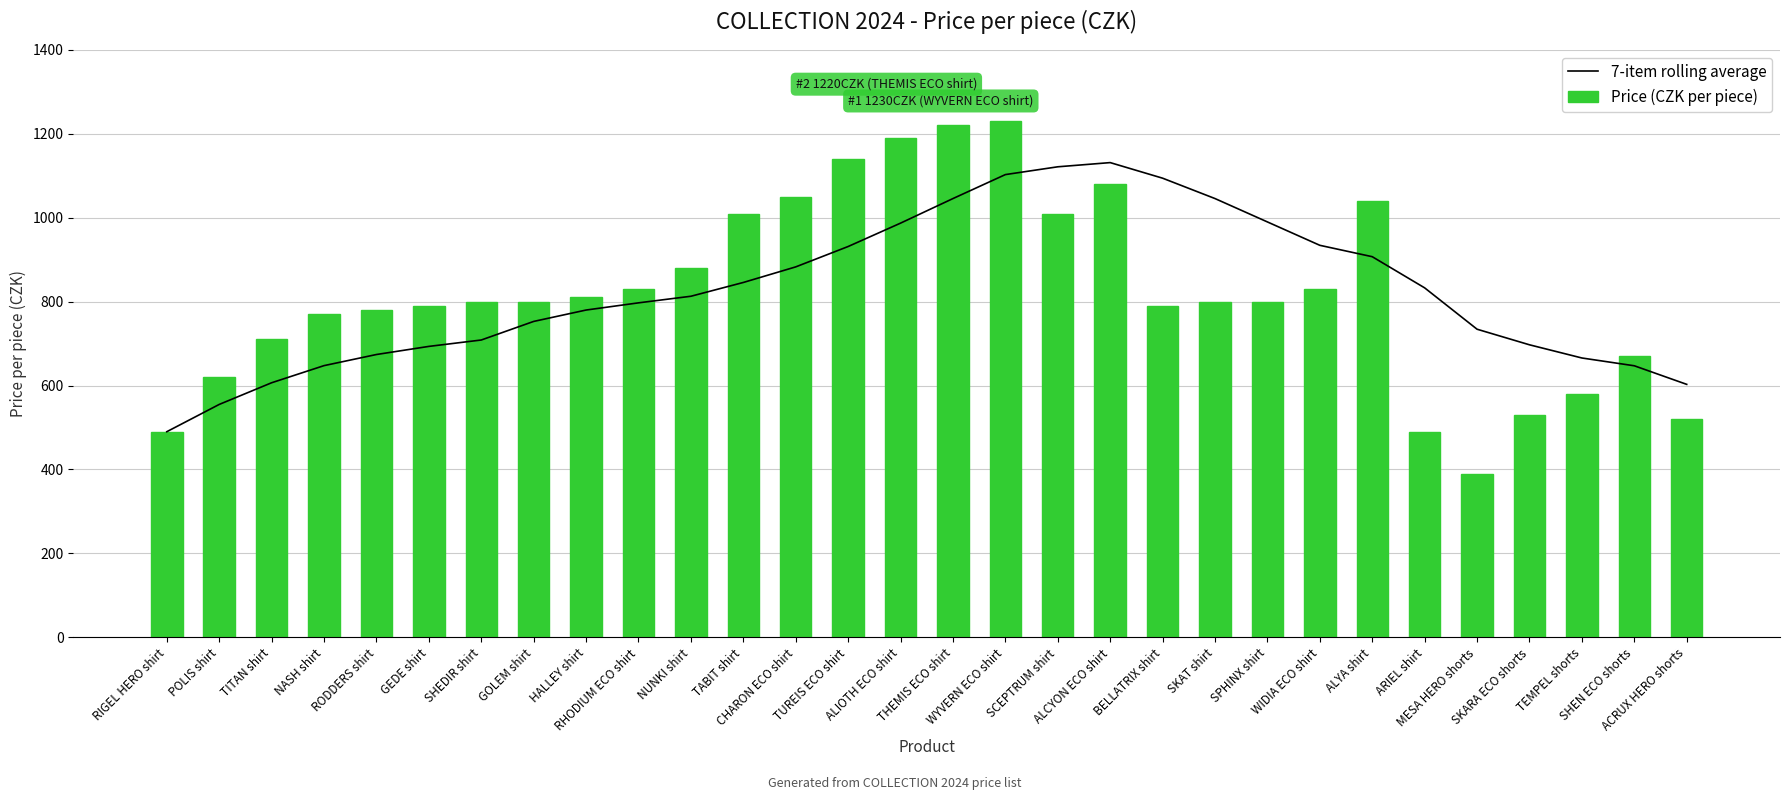

What is the sum of all Price (CZK per piece) values?

24650